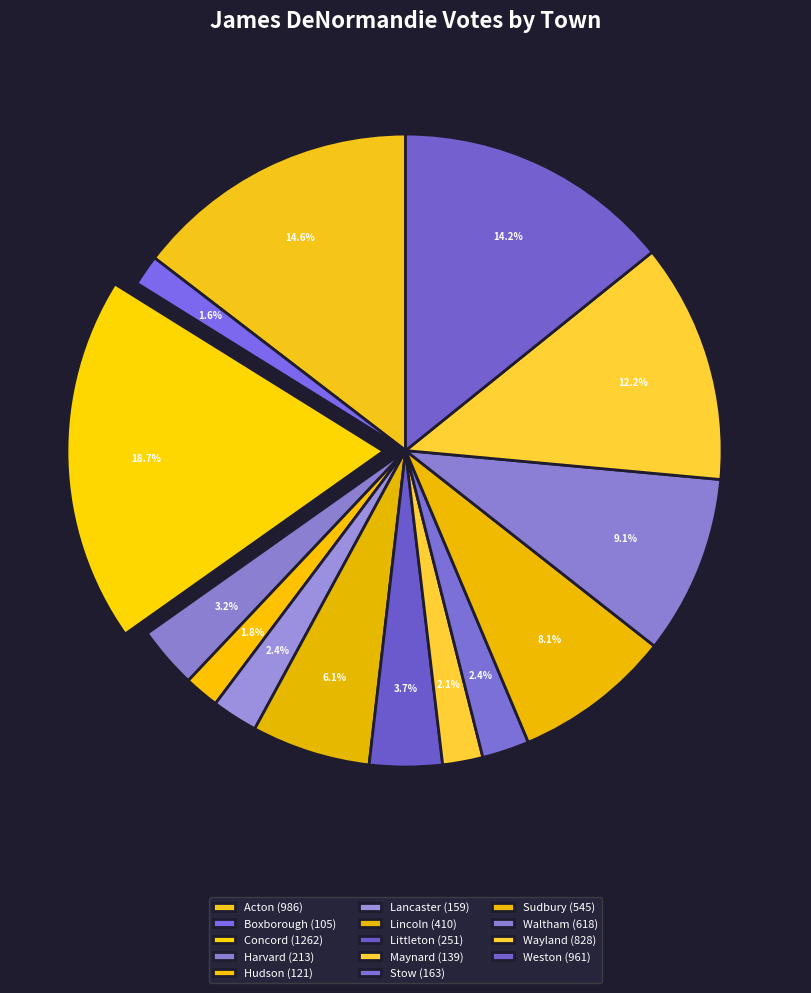

Do Stow and Acton together represent more than half of the pie?

No